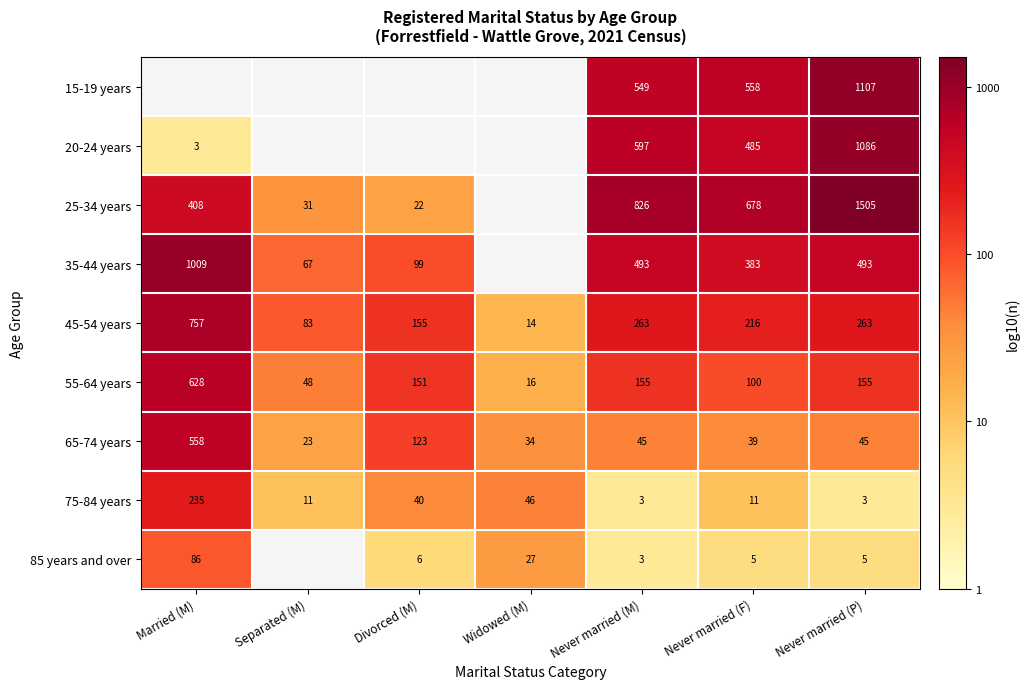

Is the value of 45-54 years at Never married (F) greater than the value of 25-34 years at Never married (P)?

No